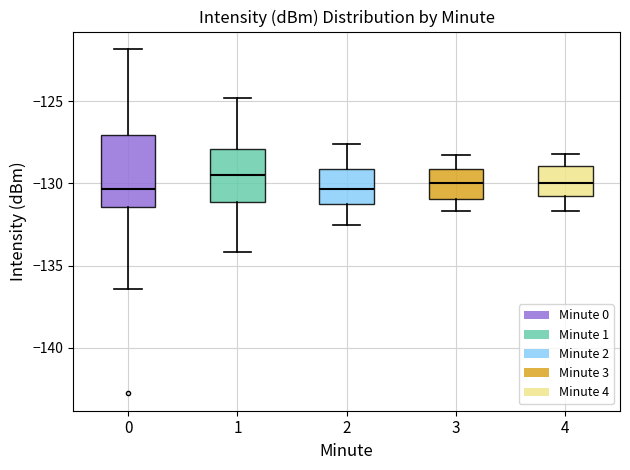

Comparing the boxes themselves (not the whiskers), which one is the tallest?

0